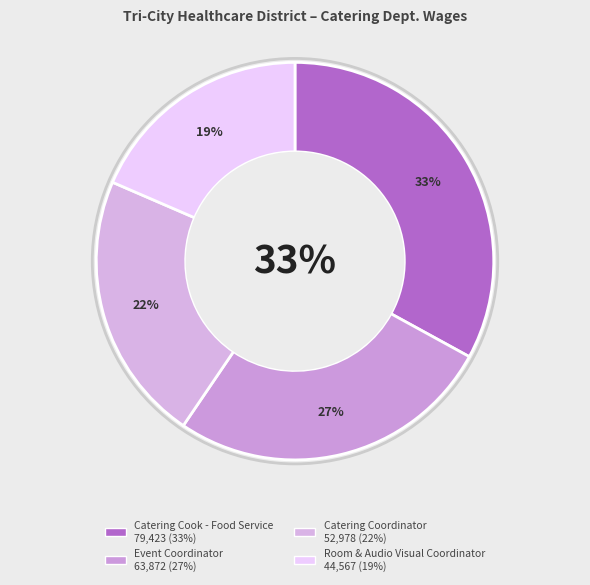

Count the number of slices in the pie.

4